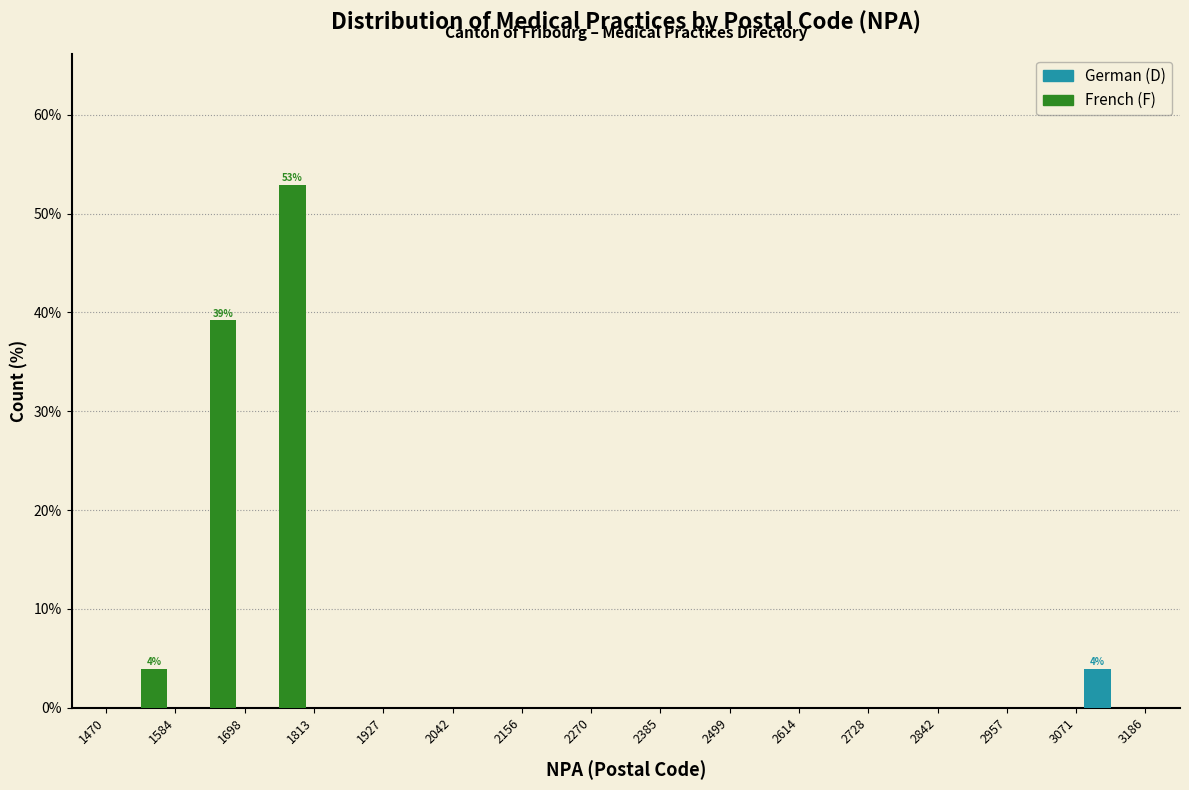

In the French (F) series, which range on the x-axis has the tallest bar?

1698 to 1813